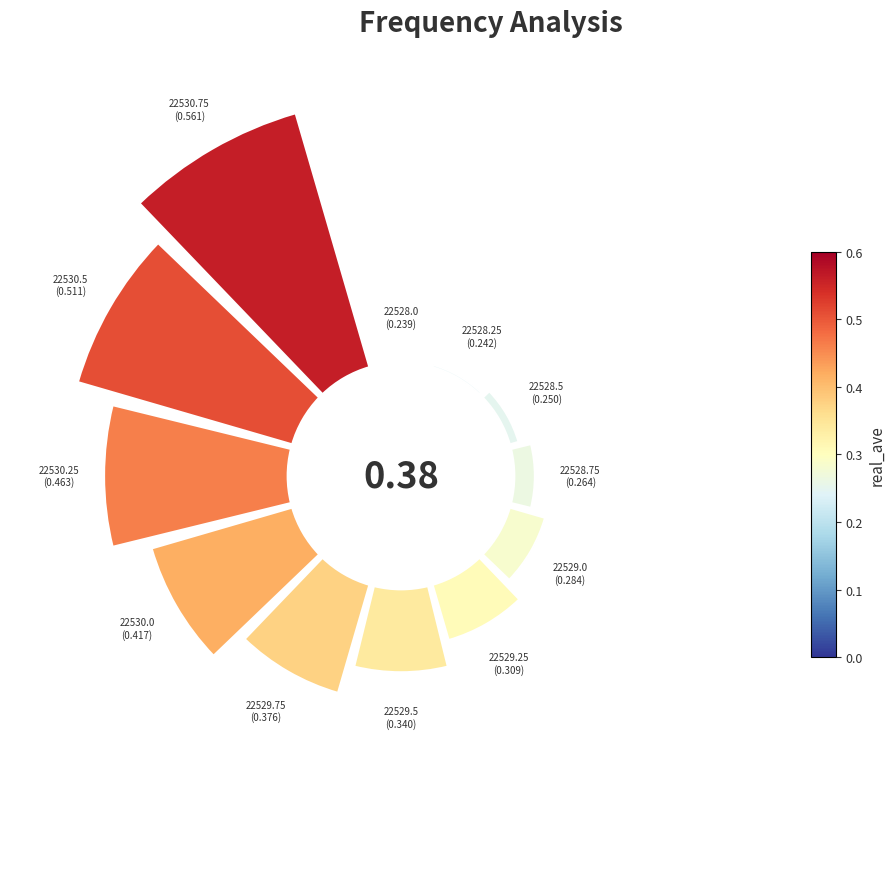

Is there any slice that represents more than half of the pie?

No